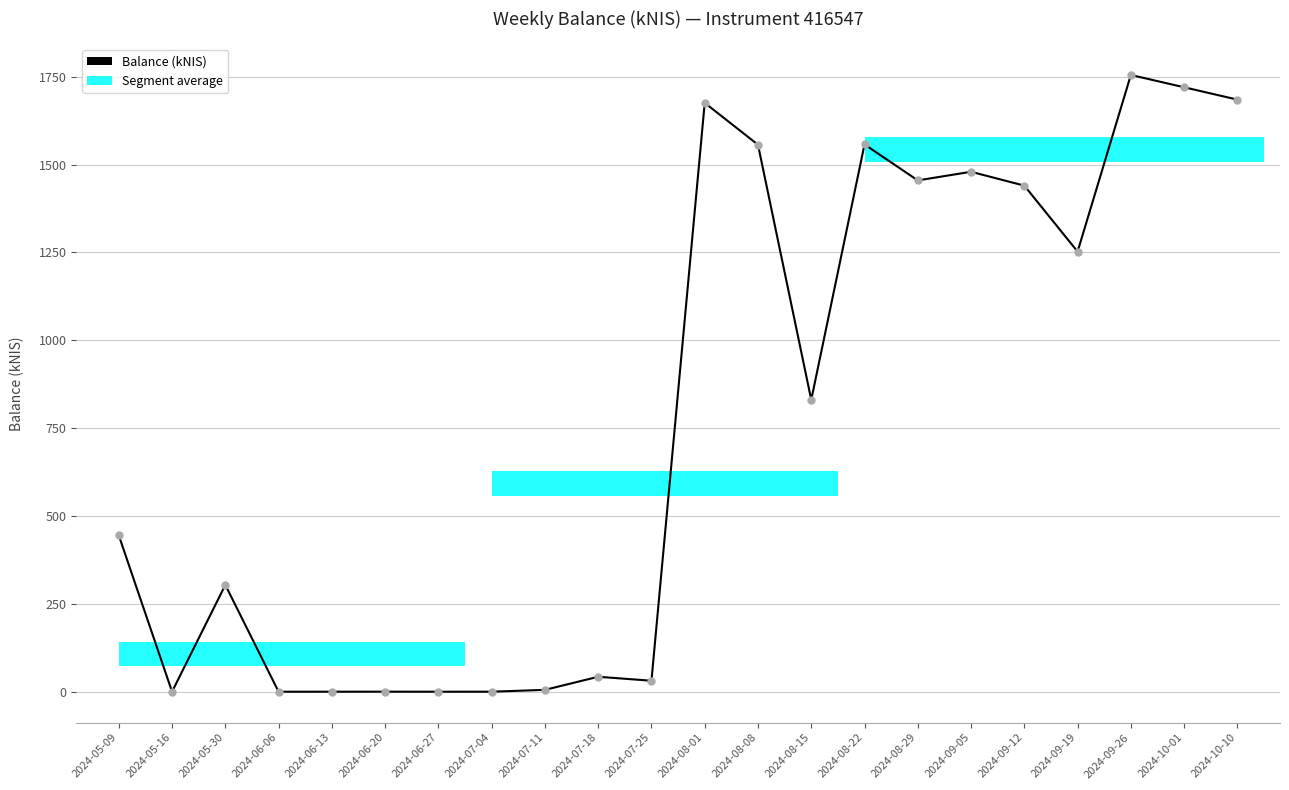

What is the difference between the values at 2024-09-26 and 2024-09-19?

502.6